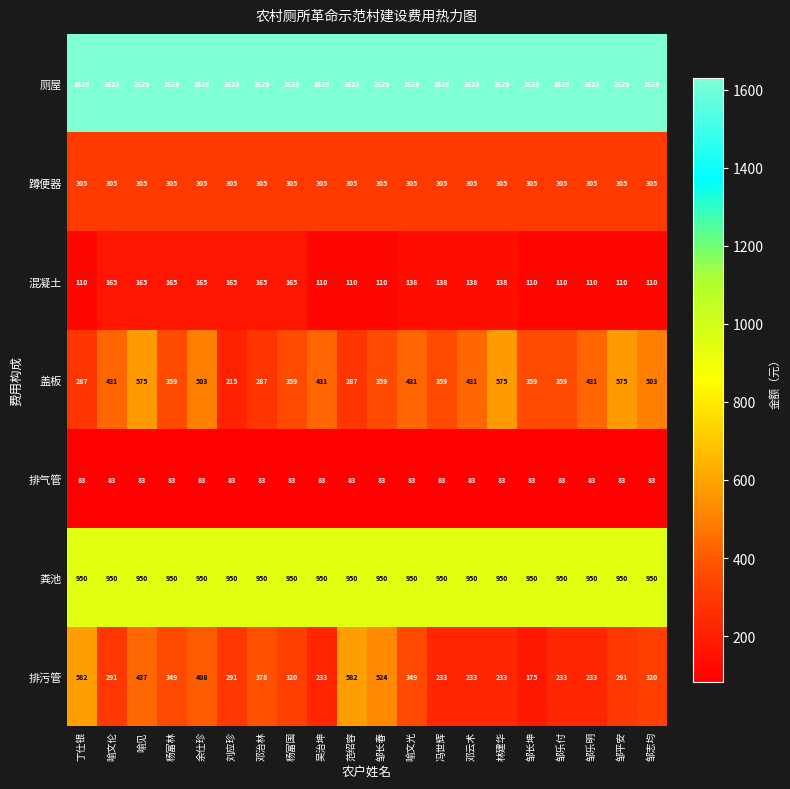

Read the 厕屋 value at 丁仕银.

1629